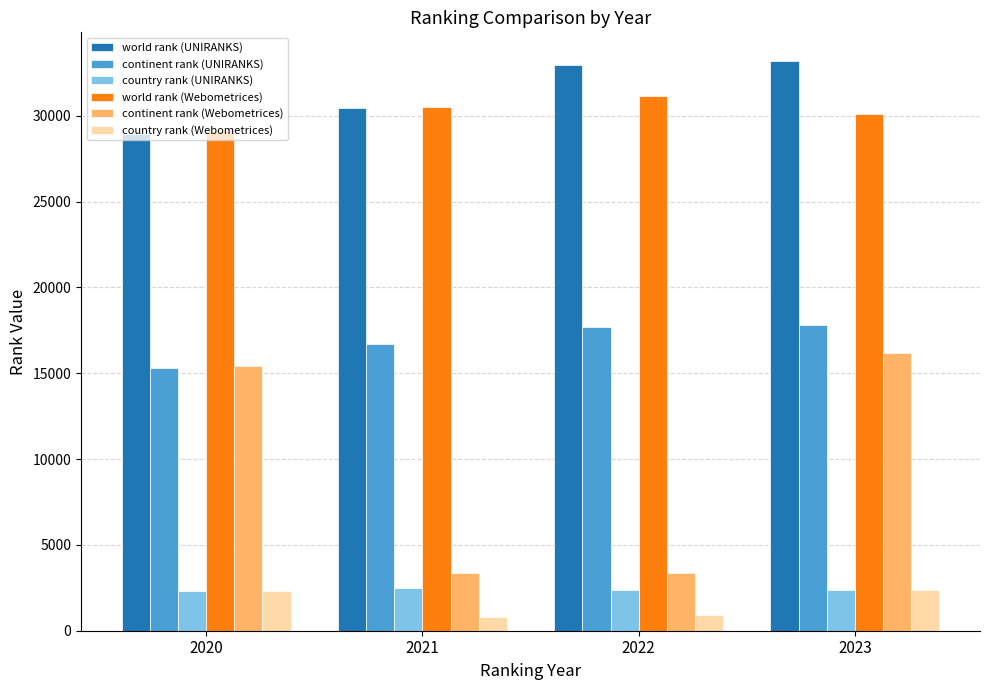

What value does the world rank (UNIRANKS) series have at 2022, to the nearest 100?

33000